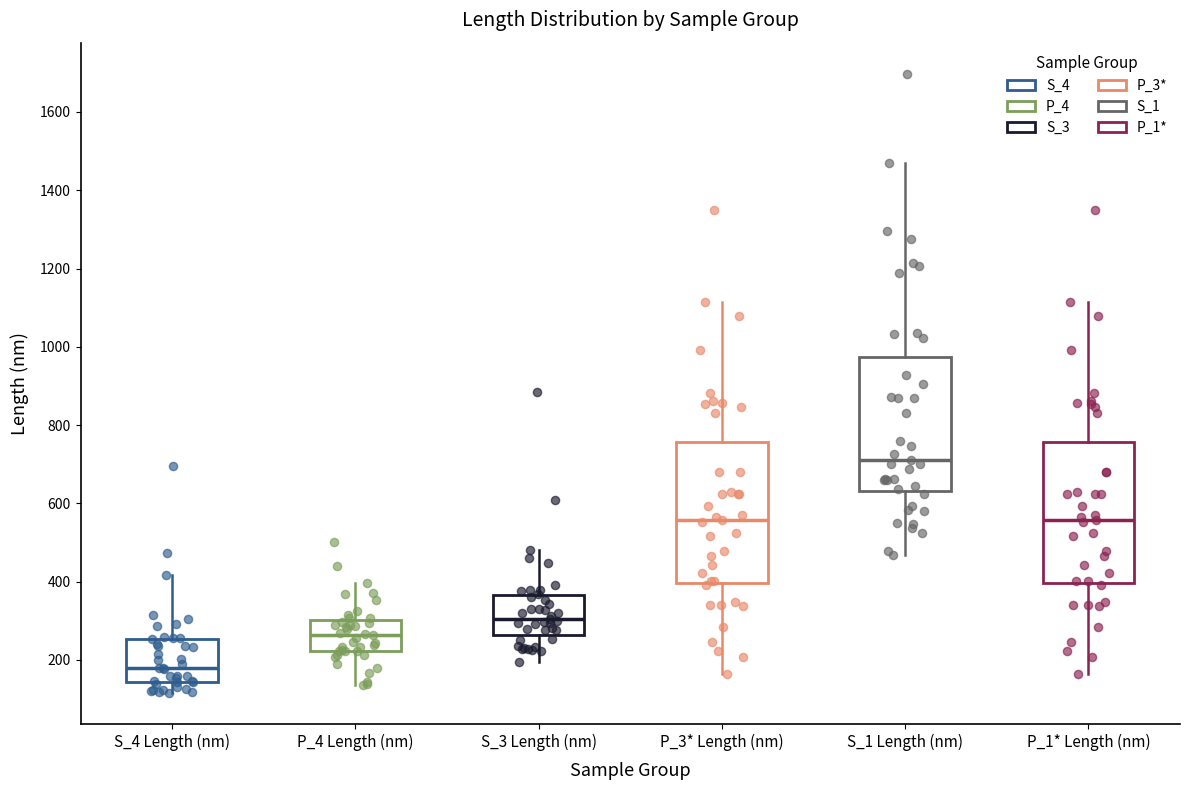

Reading left to right, transcribe this box plot: for each box, give where its median line is, the range the box spans, and where its two whiskers end, as read against the y-axis. The values are not printed on the chart, so give them approximately, as read against the axis.

S_4 Length (nm): median 180, box 140 to 260, whiskers 120 to 420
P_4 Length (nm): median 260, box 220 to 300, whiskers 140 to 400
S_3 Length (nm): median 300, box 260 to 360, whiskers 200 to 480
P_3* Length (nm): median 560, box 400 to 760, whiskers 160 to 1120
S_1 Length (nm): median 720, box 640 to 980, whiskers 460 to 1480
P_1* Length (nm): median 560, box 400 to 760, whiskers 160 to 1120